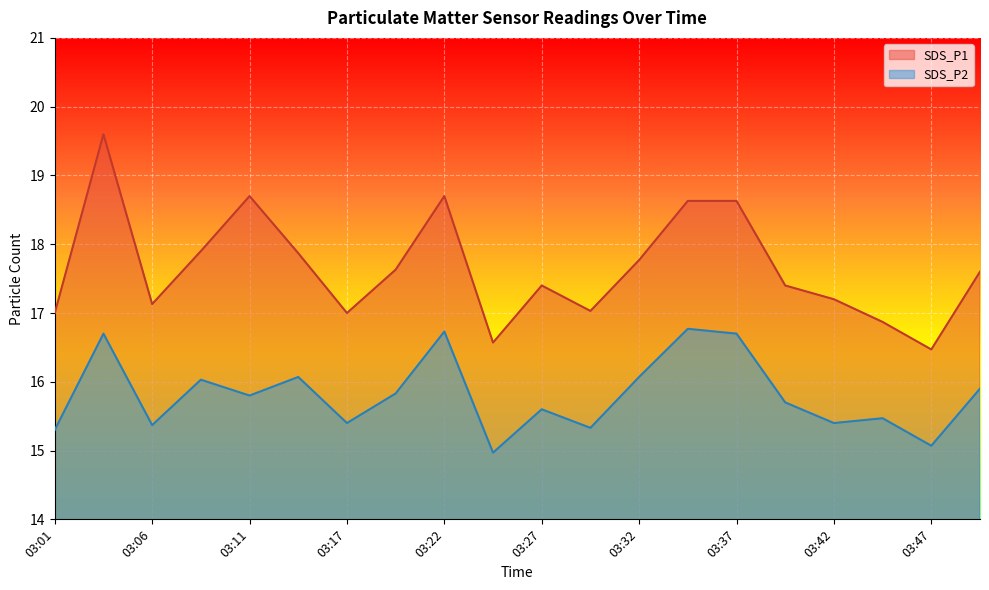

How many values in the SDS_P2 series exceed 15?

19